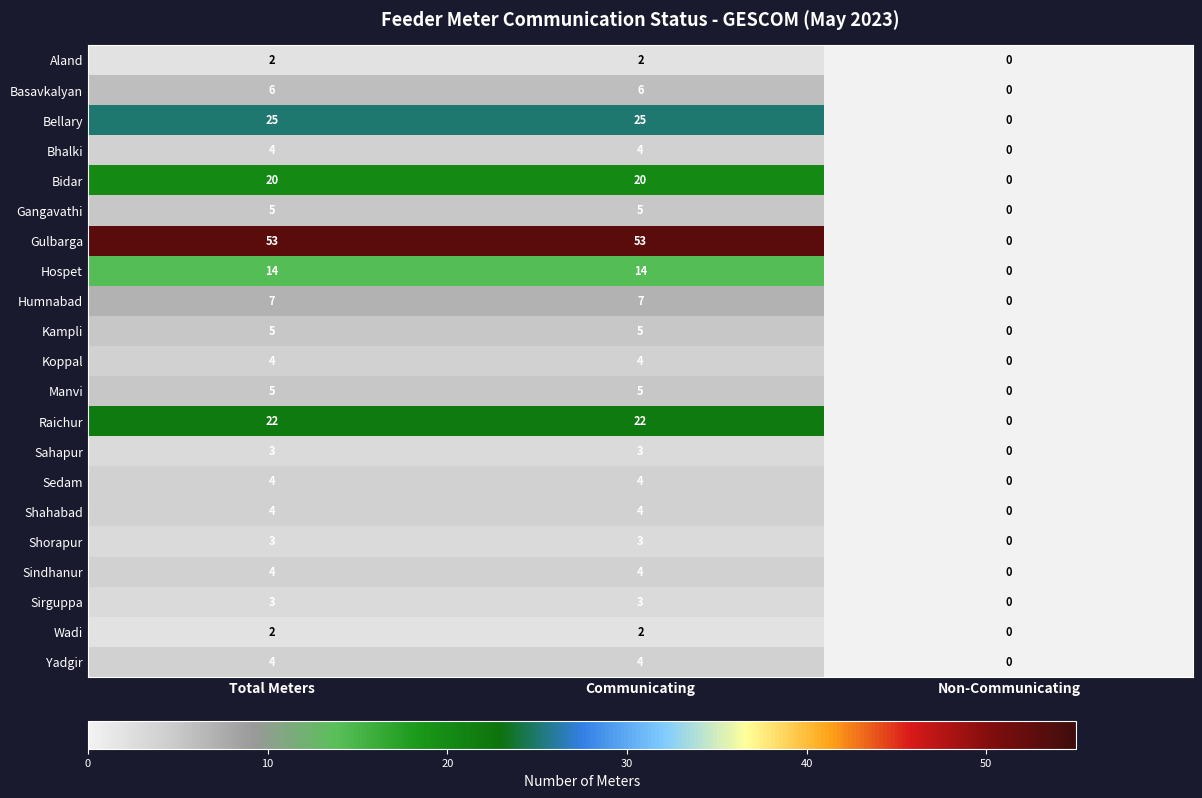

At which label is Kampli closest to 2?

Non-Communicating